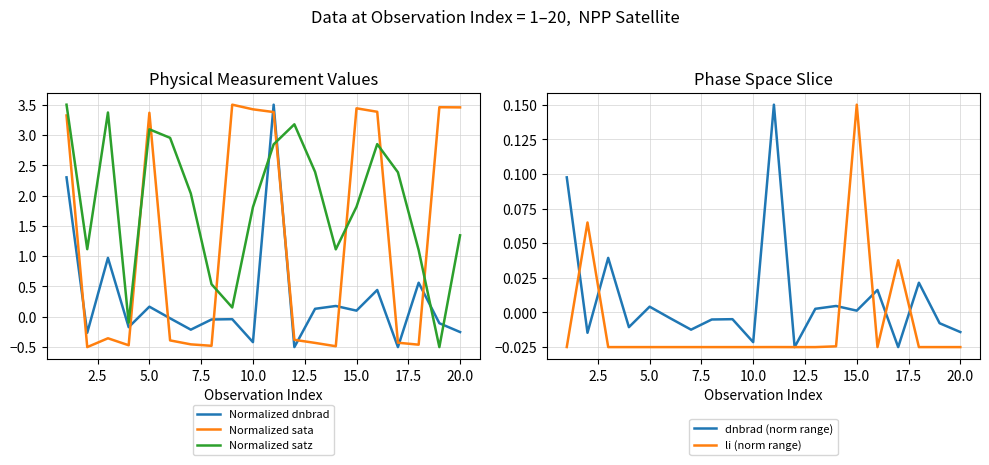

True or false: Normalized dnbrad and Normalized satz intersect in this chart.

True